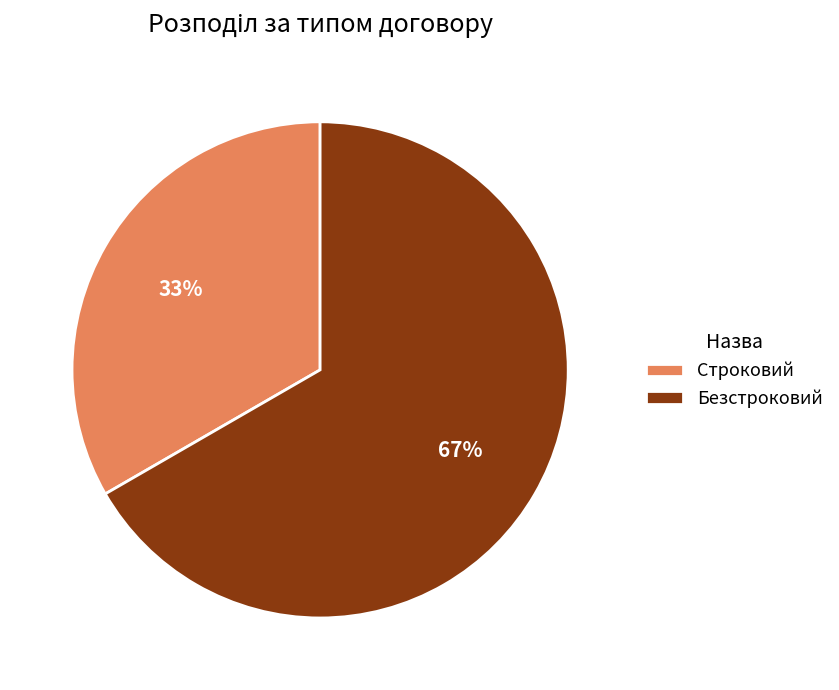

Count the number of slices in the pie.

2